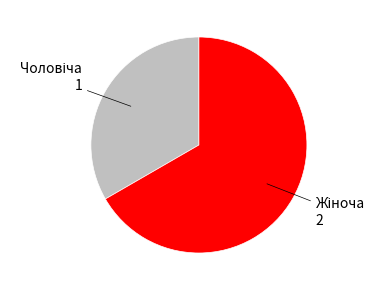

Does any single category account for the majority?

Yes